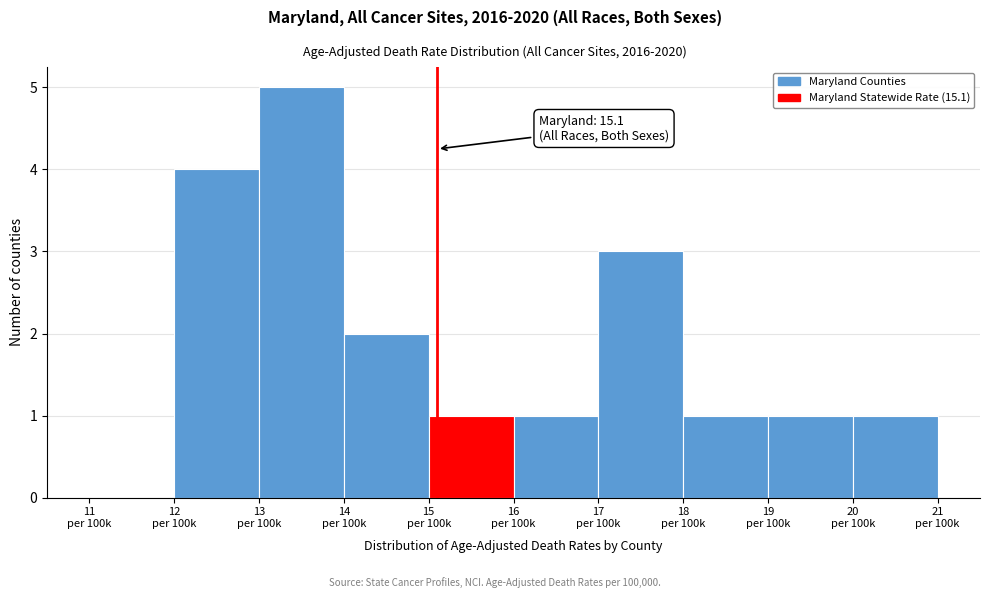

What is the greatest value displayed?

5